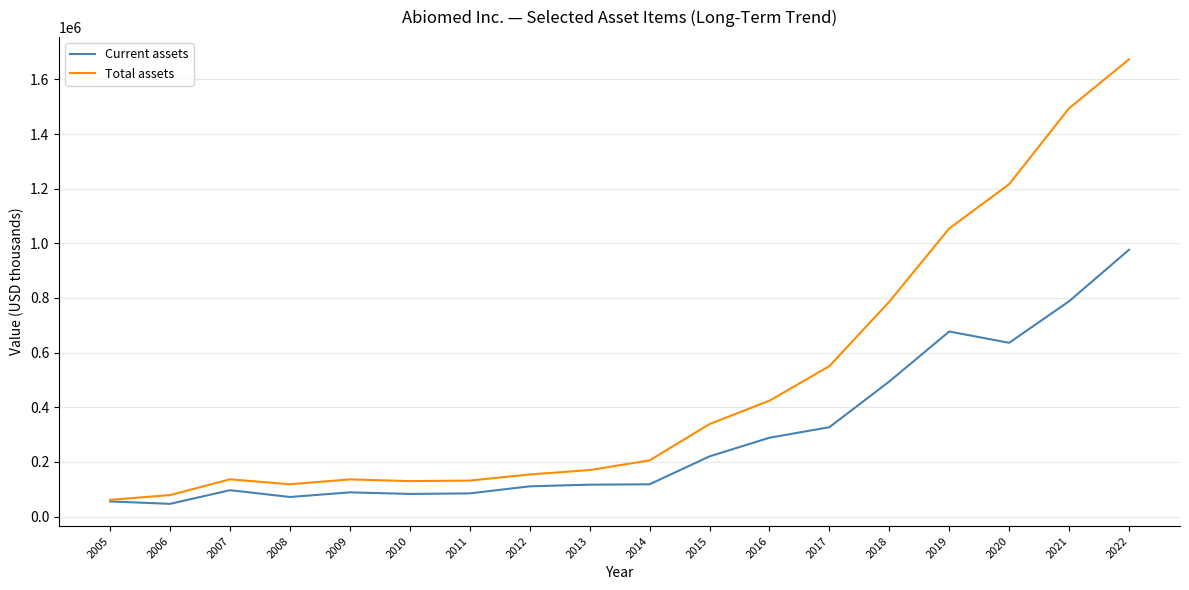

At how many categories does at least one series exceed 581459?

5